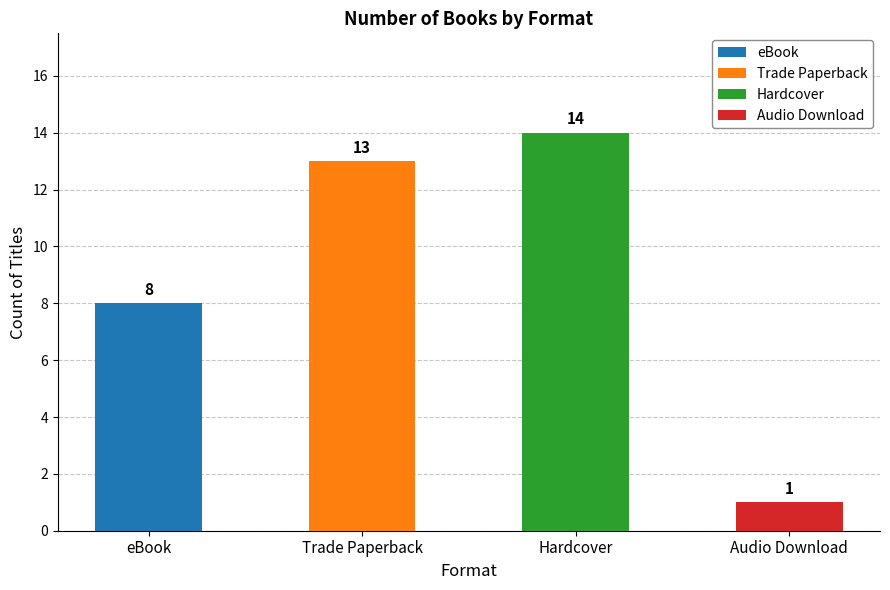

How many bars are there in total?

4